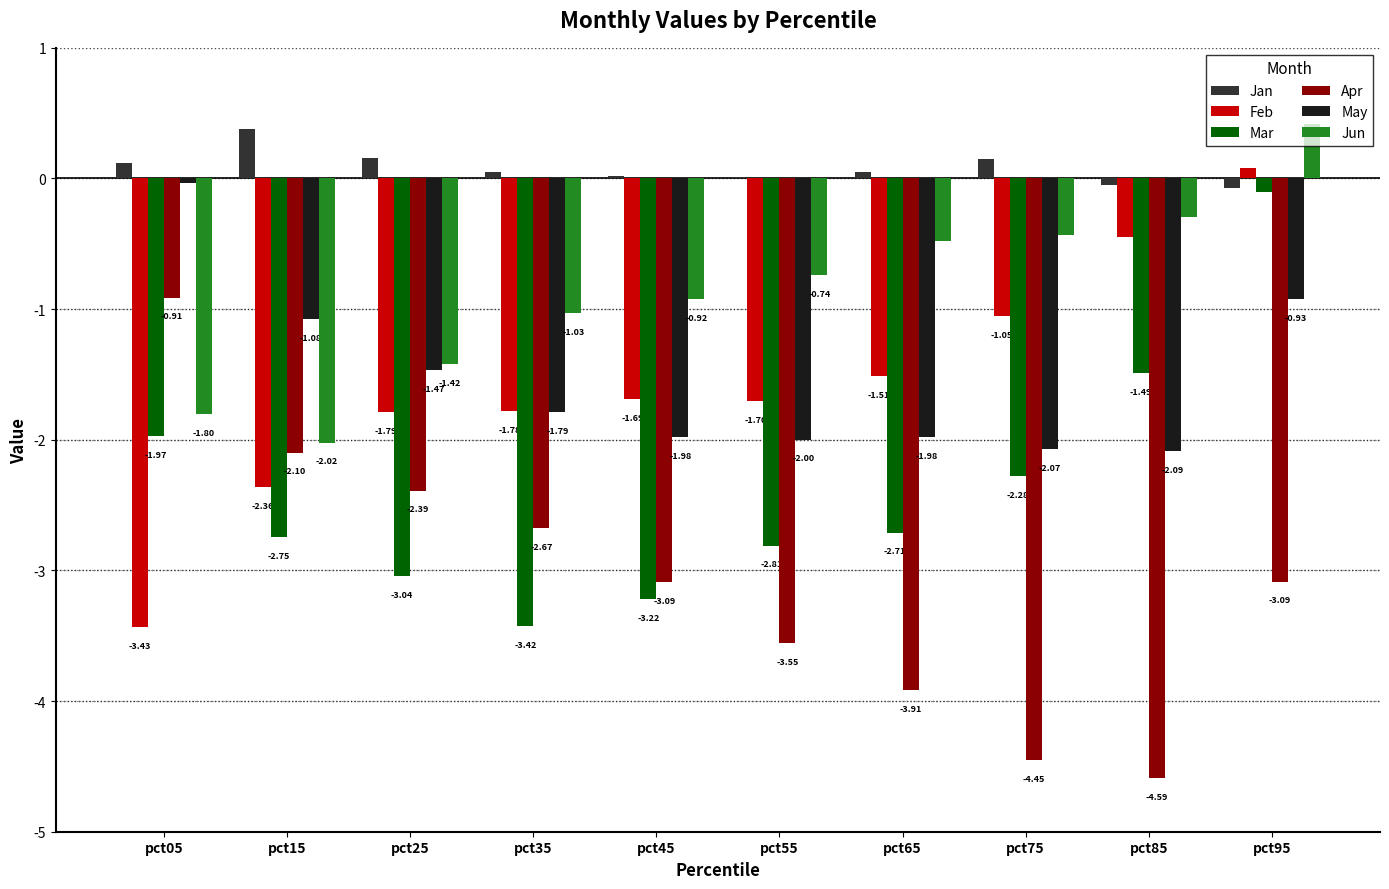

What is the sum of all Jun values?

-8.7